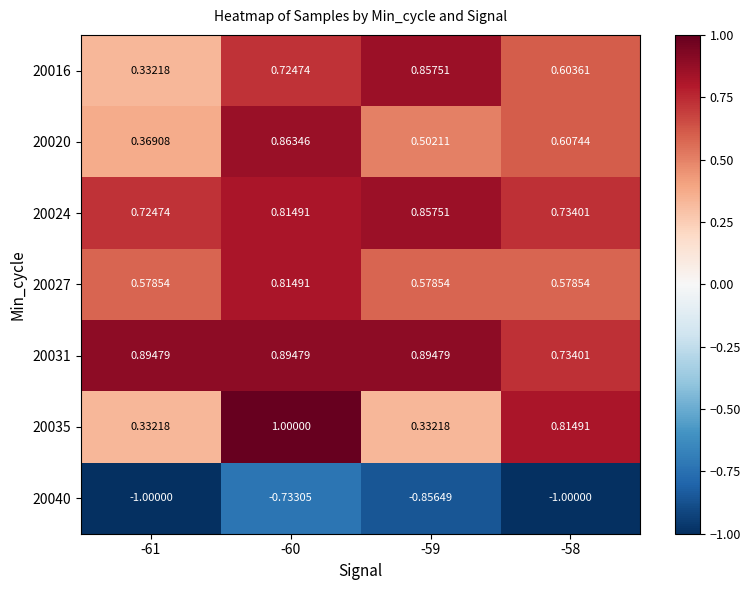

Is the value of 20035 at -60 greater than the value of 20020 at -60?

Yes